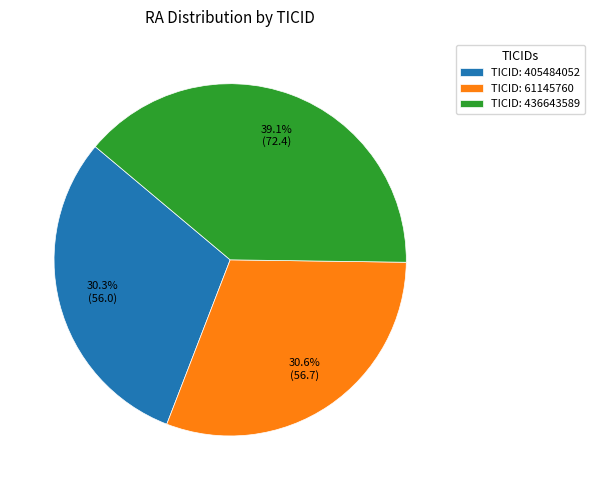

Between TICID: 436643589 and TICID: 405484052, which is larger?

TICID: 436643589